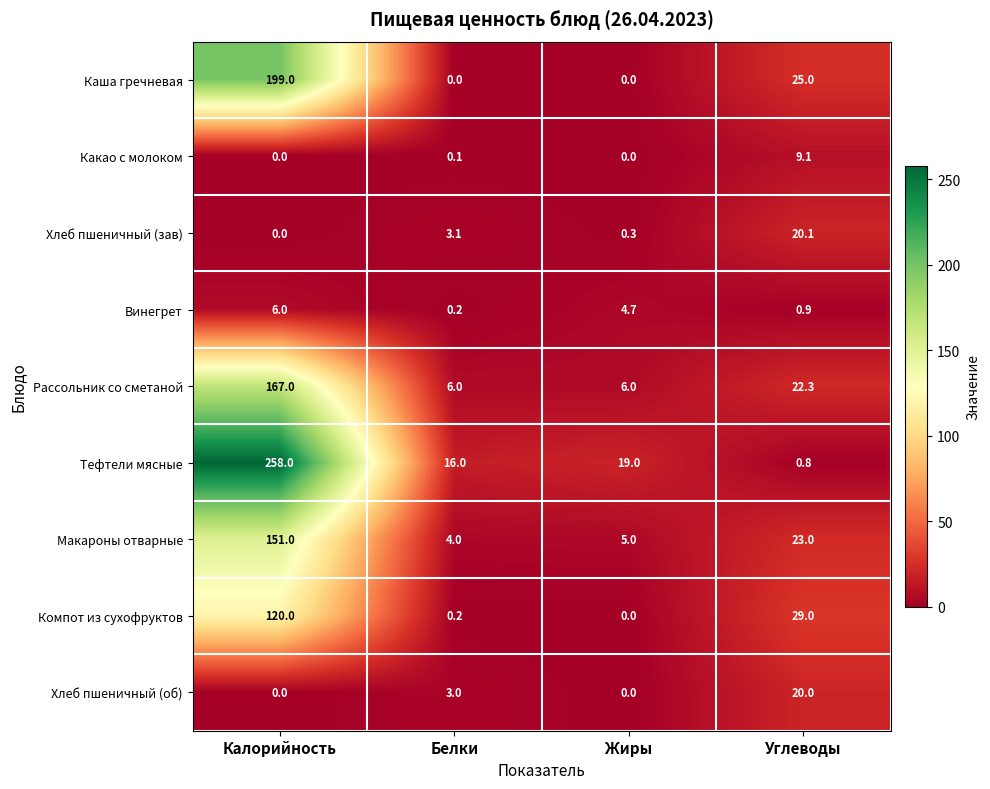

The Винегрет series shows 1.3 at Жиры. True or false?

False